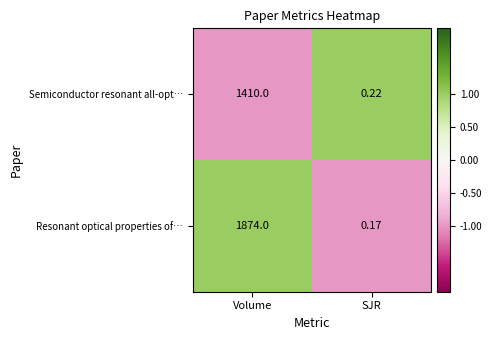

Where is Semiconductor resonant all-opt… nearest to the value 705?

SJR